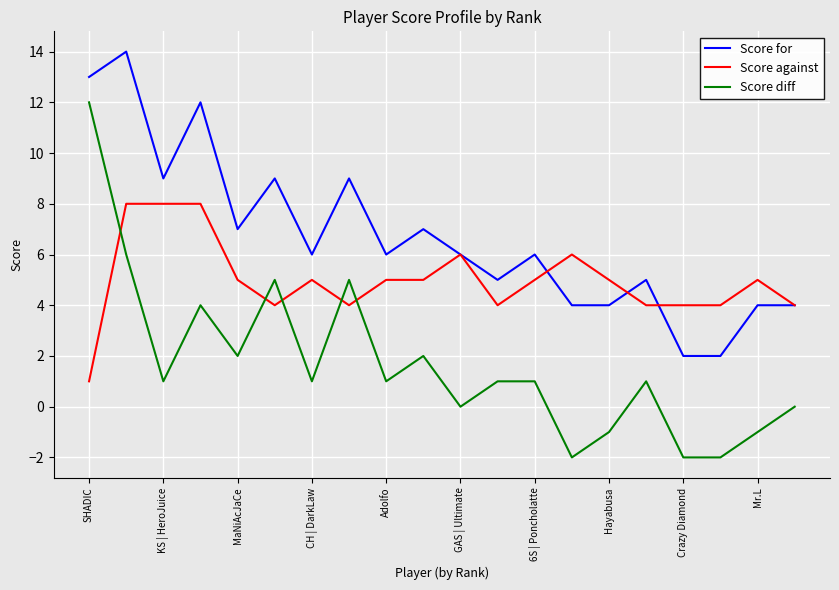

Which series has the largest total across all categories?

Score for